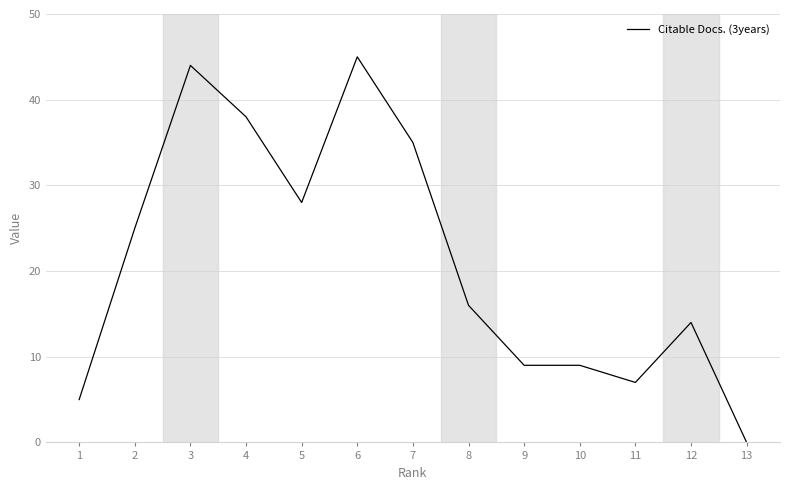

What is the change in value from 2 to 7?

+10